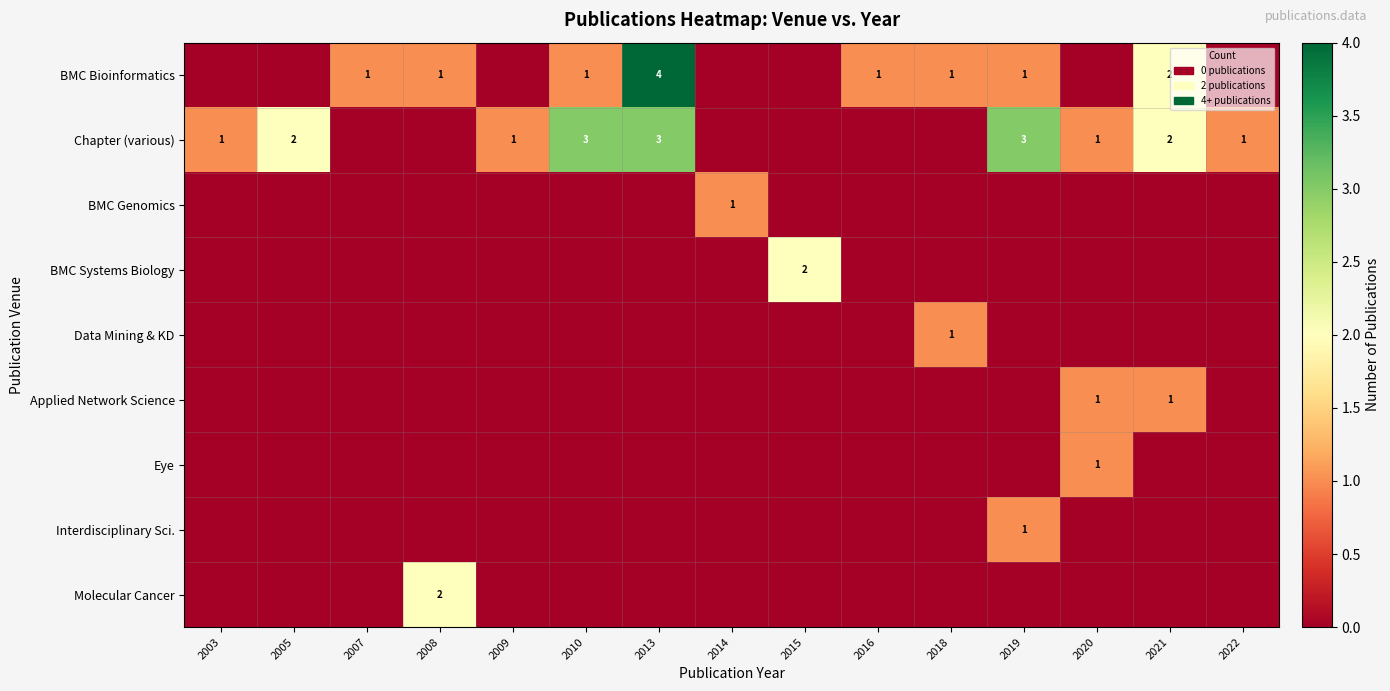

Is it true that Chapter (various) equals 1 at 2003?

True